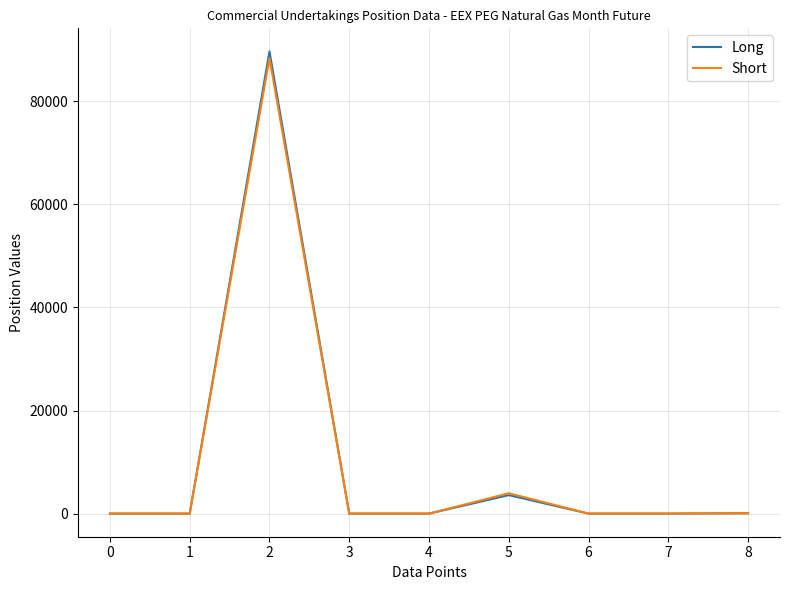

What is the difference between the second highest and minimum values in the Long series?

3590.0